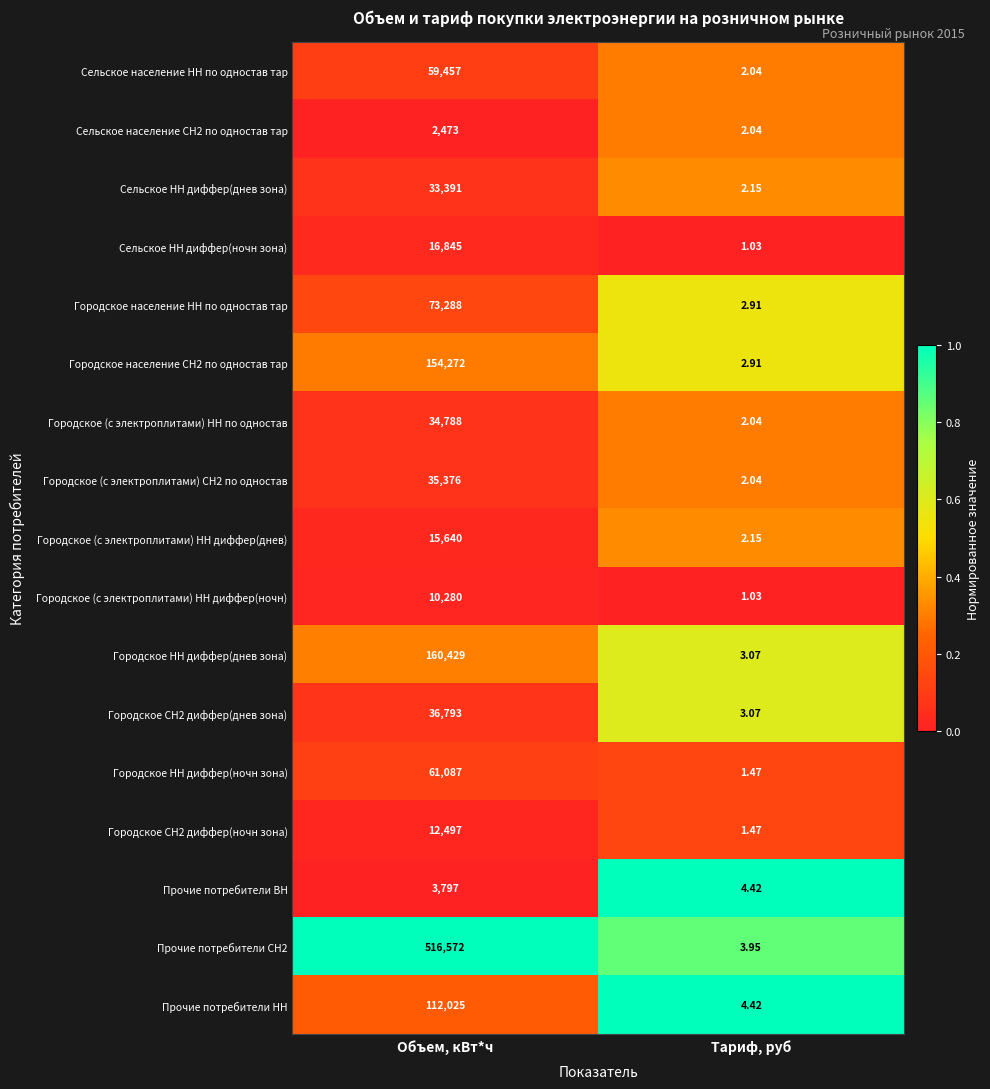

Rank the categories by Прочие потребители ВН value from highest to lowest.

Объем, кВт*ч, Тариф, руб